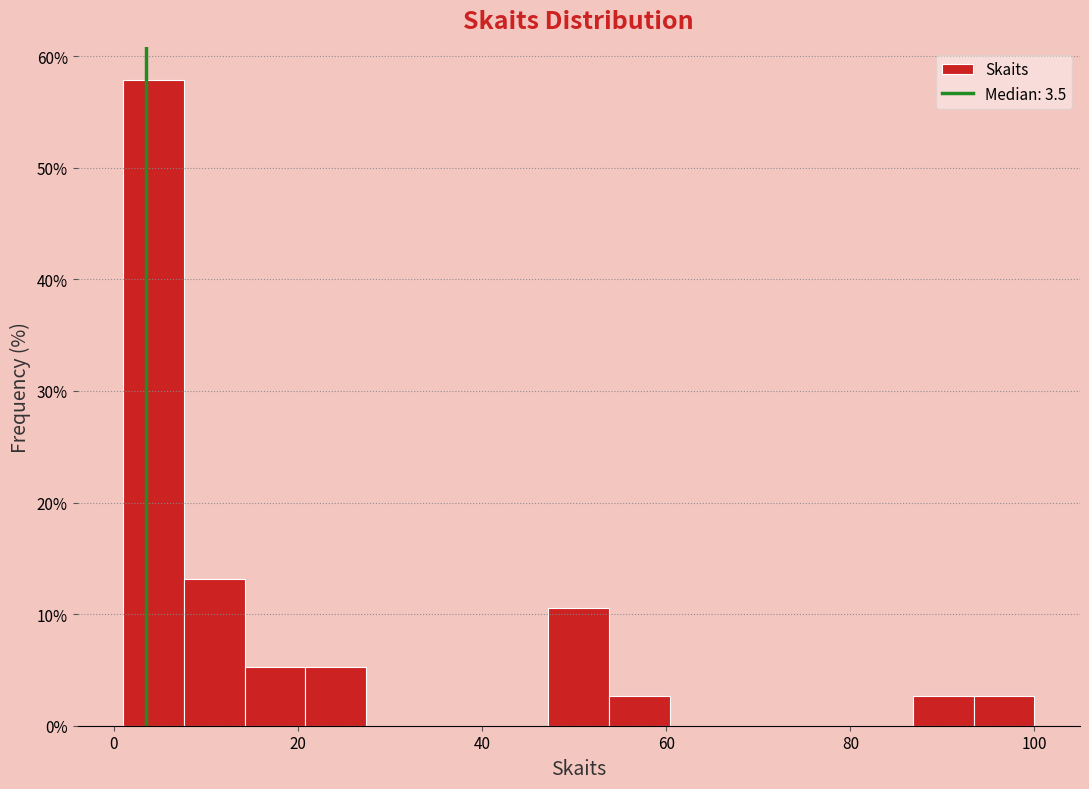

Read against the x-axis, roughly where is the centre of the tallest bar?

4